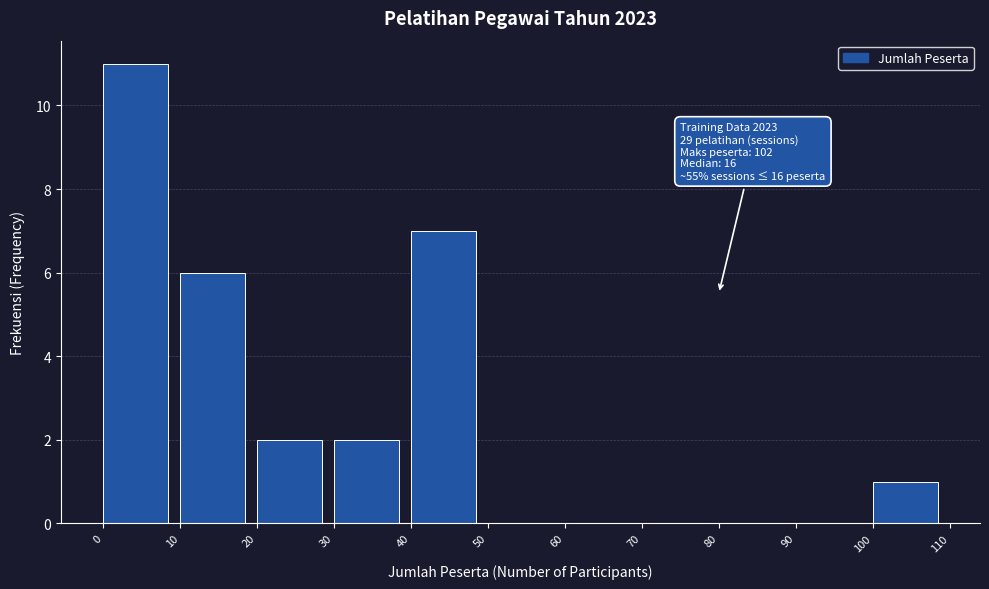

Which range on the x-axis has the tallest bar?

0 to 10